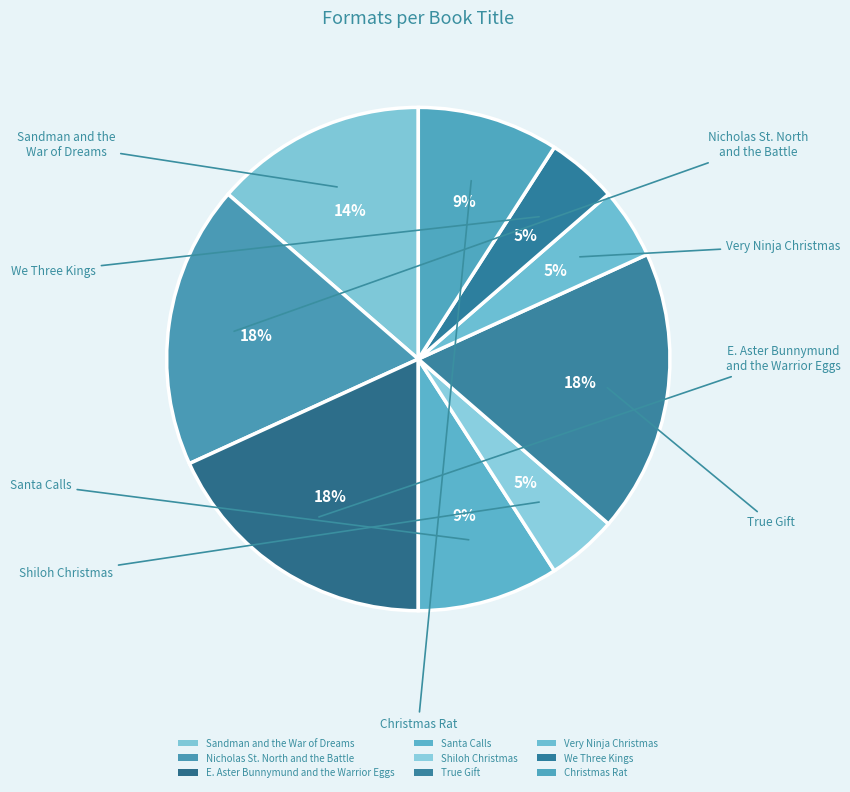

Does any single category account for the majority?

No